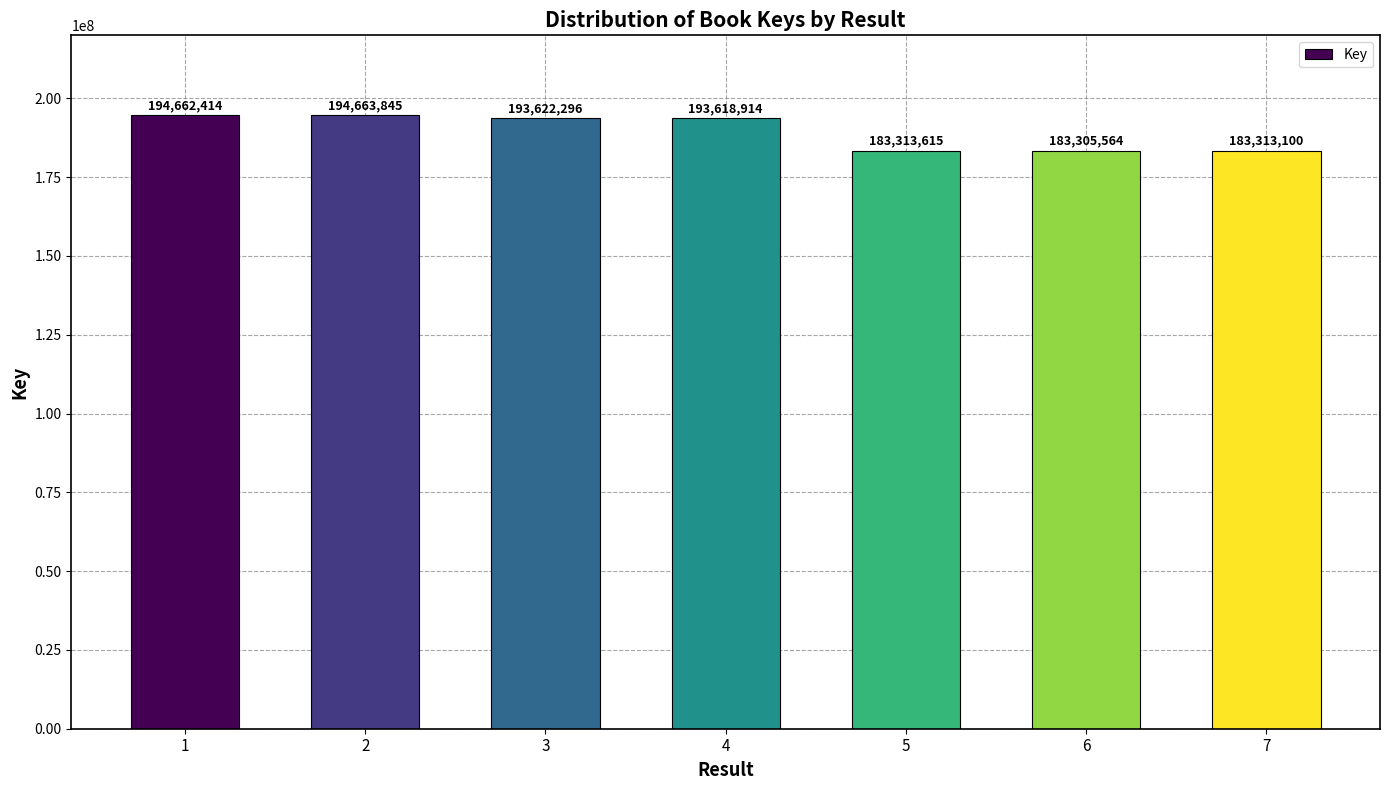

List the labels in order of value, smallest first.

6, 7, 5, 4, 3, 1, 2